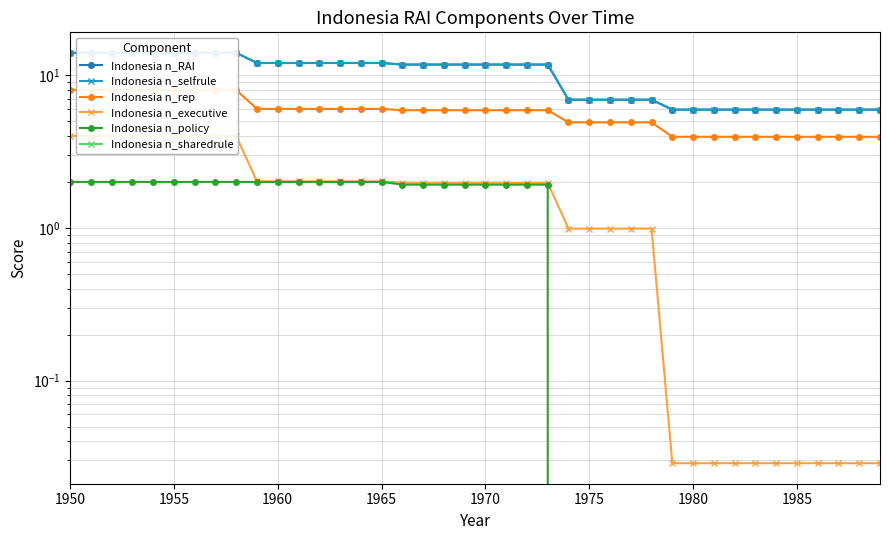

How many categories are shown in the chart?

40